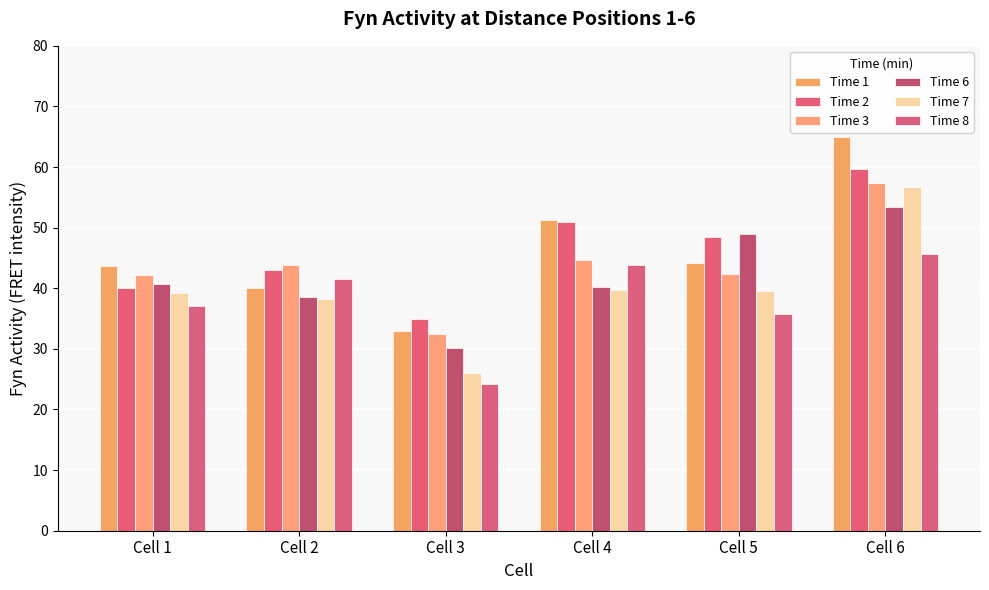

How many data points does each series have?

6